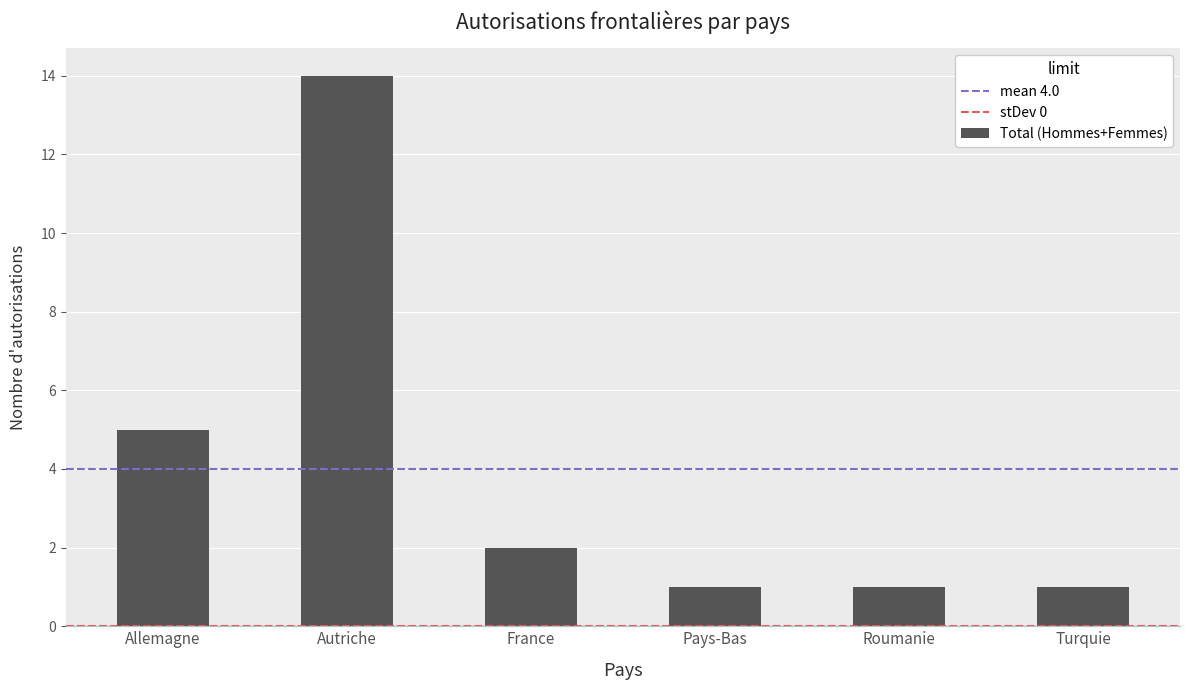

What is the difference between the maximum and minimum values?

13